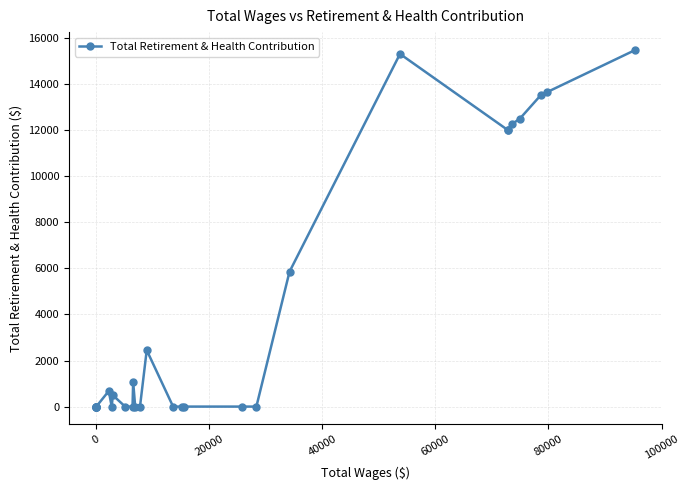

Does the chart display data point markers on the line(s)?

Yes